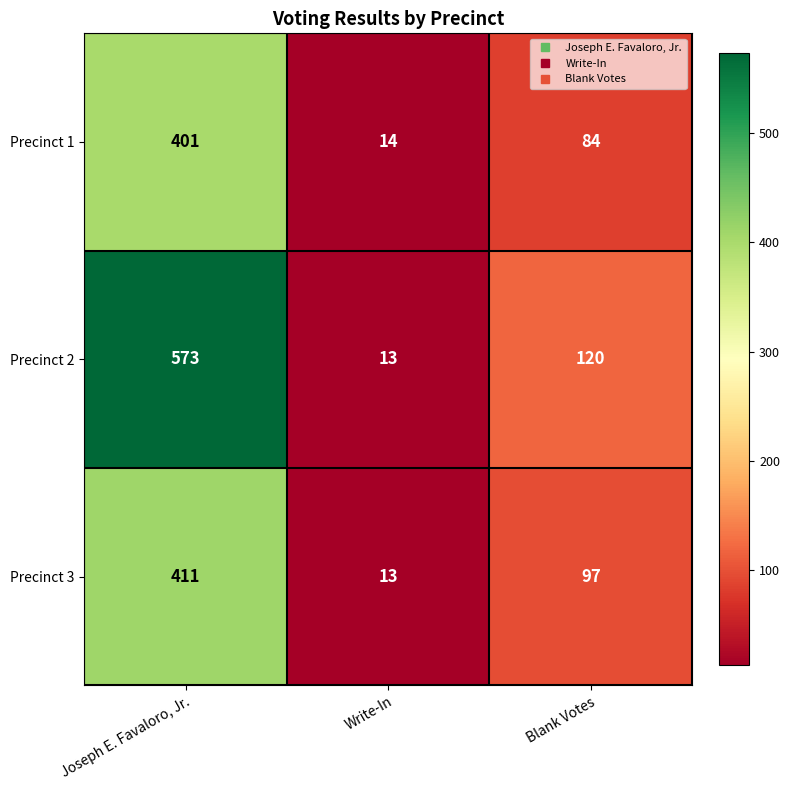

What is the highest value of the Precinct 3 series?

411